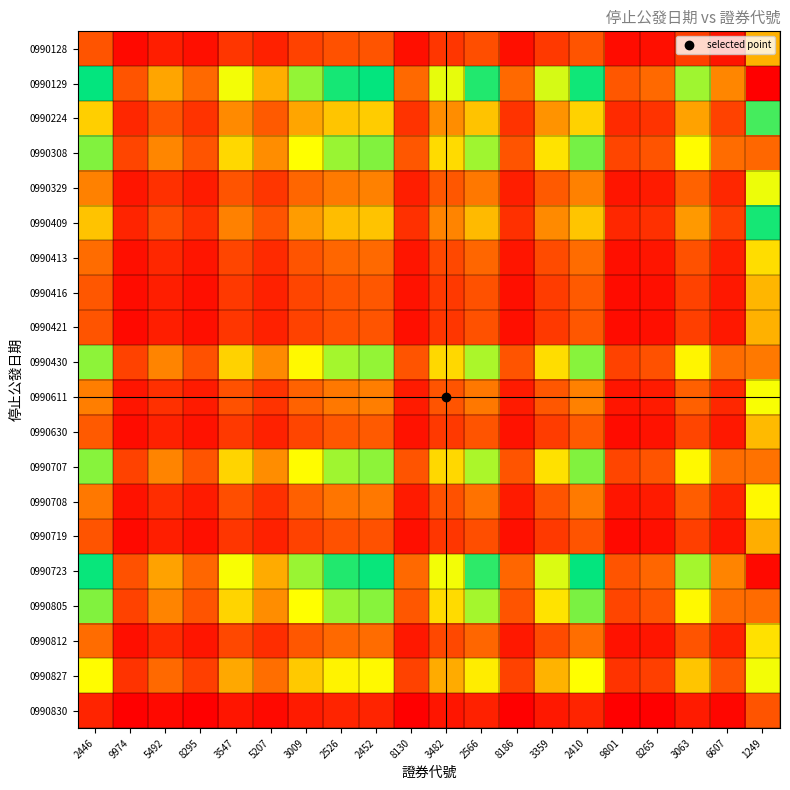

Reading right to left, extract all data points from this chart.

0990128: 1249=2.0	6607=0.4	3063=0.8	8265=0.3	9801=0.2	2410=1.0	3359=0.7	8186=0.3	2566=1.0	3482=0.7	8130=0.3	2452=1.0	2526=1.0	3009=0.8	5207=0.5	3547=0.7	8295=0.3	5492=0.4	9974=0.2	2446=1.0
0990129: 1249=8.0	6607=1.5	3063=3.3	8265=1.2	9801=1.0	2410=4.1	3359=3.0	8186=1.2	2566=3.9	3482=2.9	8130=1.2	2452=4.1	2526=3.9	3009=3.3	5207=1.9	3547=2.8	8295=1.2	5492=1.8	9974=1.0	2446=4.1
0990224: 1249=4.4	6607=0.8	3063=1.8	8265=0.7	9801=0.6	2410=2.3	3359=1.6	8186=0.7	2566=2.1	3482=1.6	8130=0.7	2452=2.2	2526=2.2	3009=1.8	5207=1.1	3547=1.5	8295=0.7	5492=1.0	9974=0.6	2446=2.2
0990308: 1249=6.6	6607=1.3	3063=2.7	8265=1.0	9801=0.8	2410=3.4	3359=2.5	8186=1.0	2566=3.2	3482=2.4	8130=1.0	2452=3.4	2526=3.3	3009=2.8	5207=1.6	3547=2.3	8295=1.0	5492=1.5	9974=0.8	2446=3.4
0990329: 1249=2.8	6607=0.5	3063=1.2	8265=0.4	9801=0.4	2410=1.5	3359=1.1	8186=0.4	2566=1.4	3482=1.0	8130=0.4	2452=1.4	2526=1.4	3009=1.2	5207=0.7	3547=1.0	8295=0.4	5492=0.6	9974=0.4	2446=1.5
0990409: 1249=4.2	6607=0.8	3063=1.7	8265=0.6	9801=0.5	2410=2.2	3359=1.5	8186=0.6	2566=2.0	3482=1.5	8130=0.6	2452=2.1	2526=2.1	3009=1.7	5207=1.0	3547=1.5	8295=0.6	5492=0.9	9974=0.5	2446=2.1
0990413: 1249=2.4	6607=0.5	3063=1.0	8265=0.4	9801=0.3	2410=1.2	3359=0.9	8186=0.4	2566=1.2	3482=0.9	8130=0.4	2452=1.2	2526=1.2	3009=1.0	5207=0.6	3547=0.8	8295=0.4	5492=0.5	9974=0.3	2446=1.2
0990416: 1249=2.0	6607=0.4	3063=0.8	8265=0.3	9801=0.3	2410=1.0	3359=0.8	8186=0.3	2566=1.0	3482=0.7	8130=0.3	2452=1.0	2526=1.0	3009=0.8	5207=0.5	3547=0.7	8295=0.3	5492=0.5	9974=0.3	2446=1.0
0990421: 1249=2.0	6607=0.4	3063=0.8	8265=0.3	9801=0.3	2410=1.0	3359=0.7	8186=0.3	2566=1.0	3482=0.7	8130=0.3	2452=1.0	2526=1.0	3009=0.8	5207=0.5	3547=0.7	8295=0.3	5492=0.4	9974=0.2	2446=1.0
0990430: 1249=6.5	6607=1.2	3063=2.7	8265=1.0	9801=0.8	2410=3.4	3359=2.4	8186=1.0	2566=3.2	3482=2.3	8130=1.0	2452=3.3	2526=3.2	3009=2.7	5207=1.6	3547=2.3	8295=1.0	5492=1.5	9974=0.8	2446=3.3
0990611: 1249=2.8	6607=0.5	3063=1.1	8265=0.4	9801=0.4	2410=1.4	3359=1.0	8186=0.4	2566=1.4	3482=1.0	8130=0.4	2452=1.4	2526=1.4	3009=1.2	5207=0.7	3547=1.0	8295=0.4	5492=0.6	9974=0.3	2446=1.4
0990630: 1249=2.1	6607=0.4	3063=0.8	8265=0.3	9801=0.3	2410=1.1	3359=0.8	8186=0.3	2566=1.0	3482=0.7	8130=0.3	2452=1.0	2526=1.0	3009=0.9	5207=0.5	3547=0.7	8295=0.3	5492=0.5	9974=0.3	2446=1.0
0990707: 1249=6.6	6607=1.2	3063=2.7	8265=1.0	9801=0.8	2410=3.4	3359=2.4	8186=1.0	2566=3.2	3482=2.4	8130=1.0	2452=3.3	2526=3.2	3009=2.7	5207=1.6	3547=2.3	8295=1.0	5492=1.5	9974=0.8	2446=3.3
0990708: 1249=2.7	6607=0.5	3063=1.1	8265=0.4	9801=0.3	2410=1.4	3359=1.0	8186=0.4	2566=1.3	3482=1.0	8130=0.4	2452=1.4	2526=1.3	3009=1.1	5207=0.6	3547=0.9	8295=0.4	5492=0.6	9974=0.3	2446=1.4
0990719: 1249=1.9	6607=0.4	3063=0.8	8265=0.3	9801=0.2	2410=1.0	3359=0.7	8186=0.3	2566=0.9	3482=0.7	8130=0.3	2452=1.0	2526=1.0	3009=0.8	5207=0.5	3547=0.7	8295=0.3	5492=0.4	9974=0.2	2446=1.0
0990723: 1249=7.8	6607=1.5	3063=3.2	8265=1.2	9801=1.0	2410=4.1	3359=2.9	8186=1.2	2566=3.8	3482=2.8	8130=1.2	2452=4.0	2526=3.9	3009=3.3	5207=1.9	3547=2.8	8295=1.2	5492=1.8	9974=1.0	2446=4.0
0990805: 1249=6.6	6607=1.3	3063=2.7	8265=1.0	9801=0.8	2410=3.4	3359=2.5	8186=1.0	2566=3.2	3482=2.4	8130=1.0	2452=3.4	2526=3.3	3009=2.7	5207=1.6	3547=2.3	8295=1.0	5492=1.5	9974=0.8	2446=3.4
0990812: 1249=2.5	6607=0.5	3063=1.0	8265=0.4	9801=0.3	2410=1.3	3359=0.9	8186=0.4	2566=1.2	3482=0.9	8130=0.4	2452=1.2	2526=1.2	3009=1.0	5207=0.6	3547=0.9	8295=0.4	5492=0.6	9974=0.3	2446=1.3
0990827: 1249=5.3	6607=1.0	3063=2.2	8265=0.8	9801=0.7	2410=2.7	3359=2.0	8186=0.8	2566=2.6	3482=1.9	8130=0.8	2452=2.7	2526=2.6	3009=2.2	5207=1.3	3547=1.9	8295=0.8	5492=1.2	9974=0.7	2446=2.7
0990830: 1249=1.0	6607=0.2	3063=0.4	8265=0.2	9801=0.1	2410=0.5	3359=0.4	8186=0.2	2566=0.5	3482=0.4	8130=0.2	2452=0.5	2526=0.5	3009=0.4	5207=0.2	3547=0.4	8295=0.2	5492=0.2	9974=0.1	2446=0.5